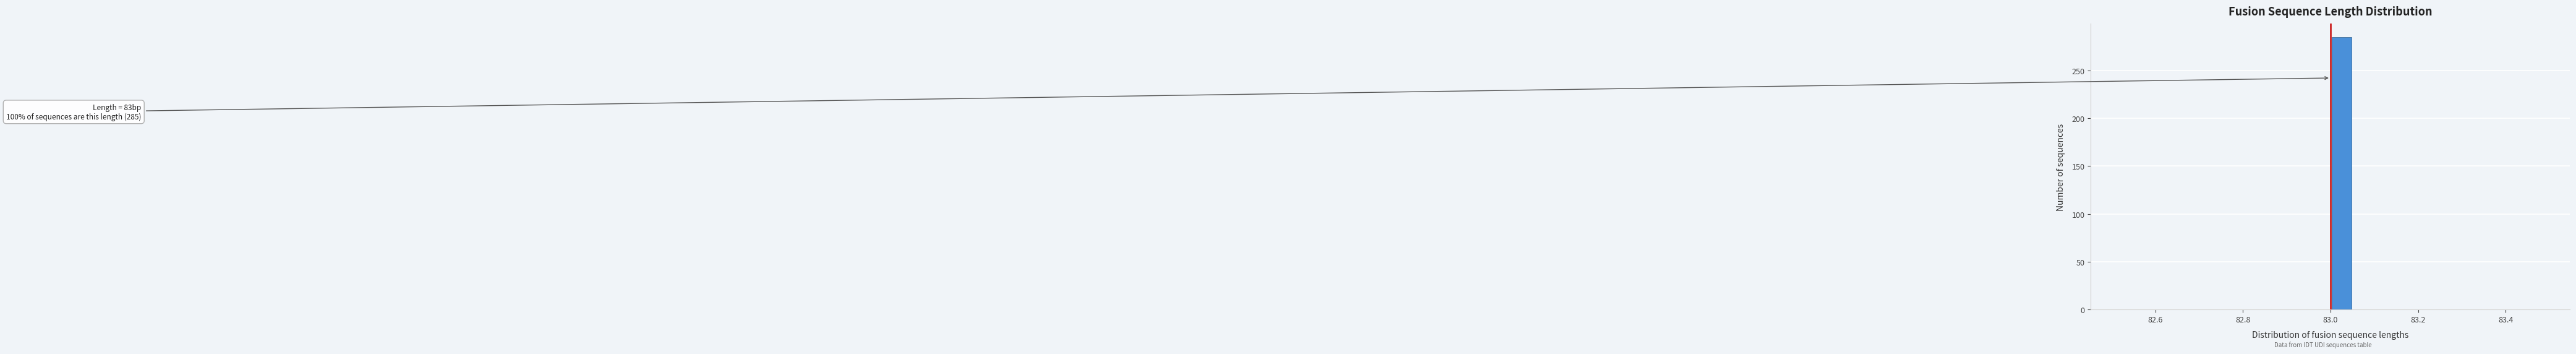

Read against the x-axis, roughly where is the centre of the tallest bar?

83.02